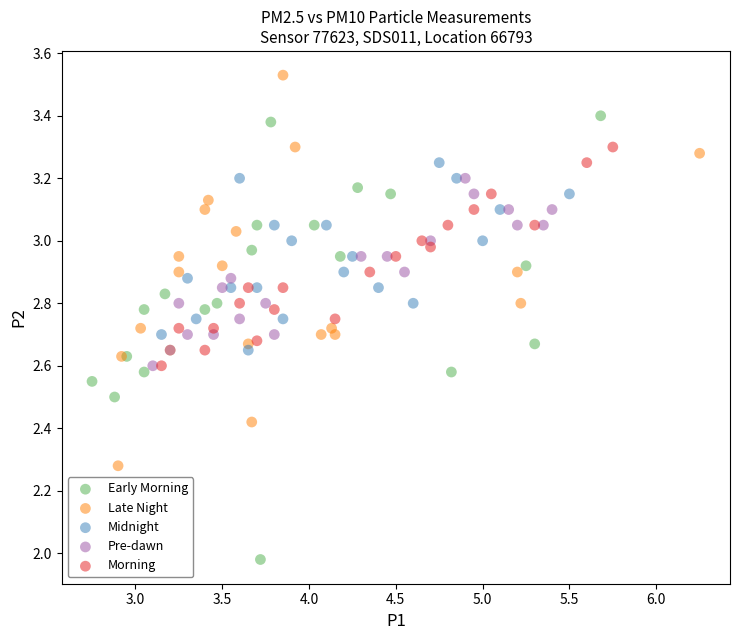

Which series has the largest Y range (max minus min)?

Early Morning